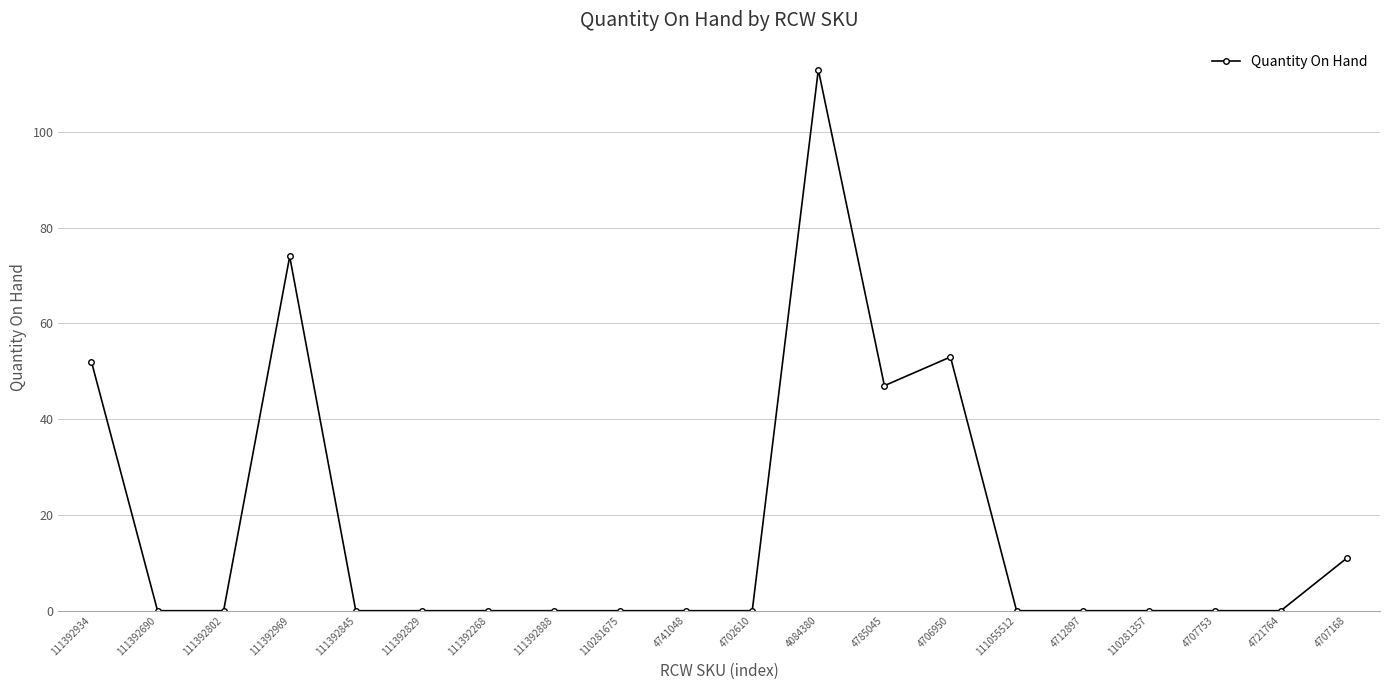

What is the greatest value displayed?

113